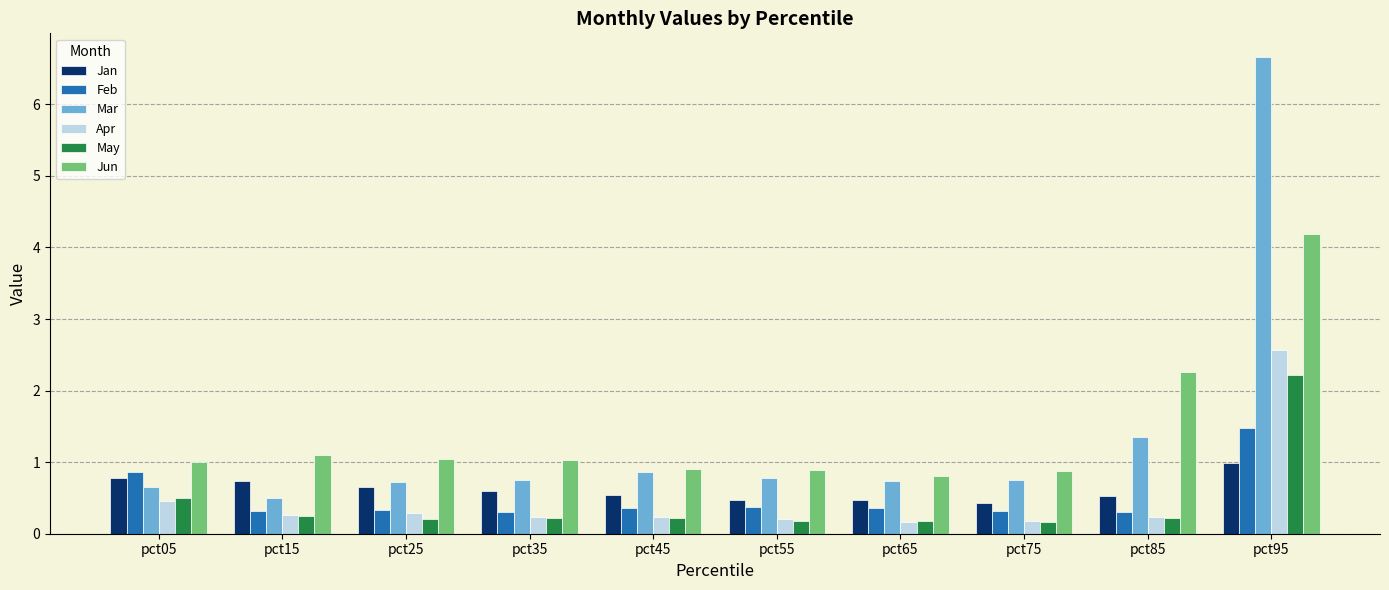

What is the value of the Jun bar at the 9th from the left?

2.3